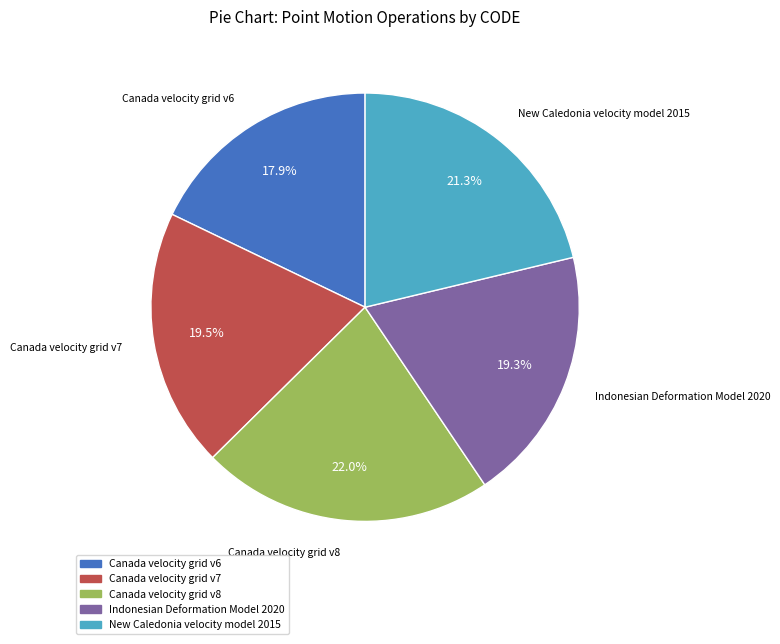

To the nearest percent, what is the combined percentage of New Caledonia velocity model 2015 and Canada velocity grid v6?

39%